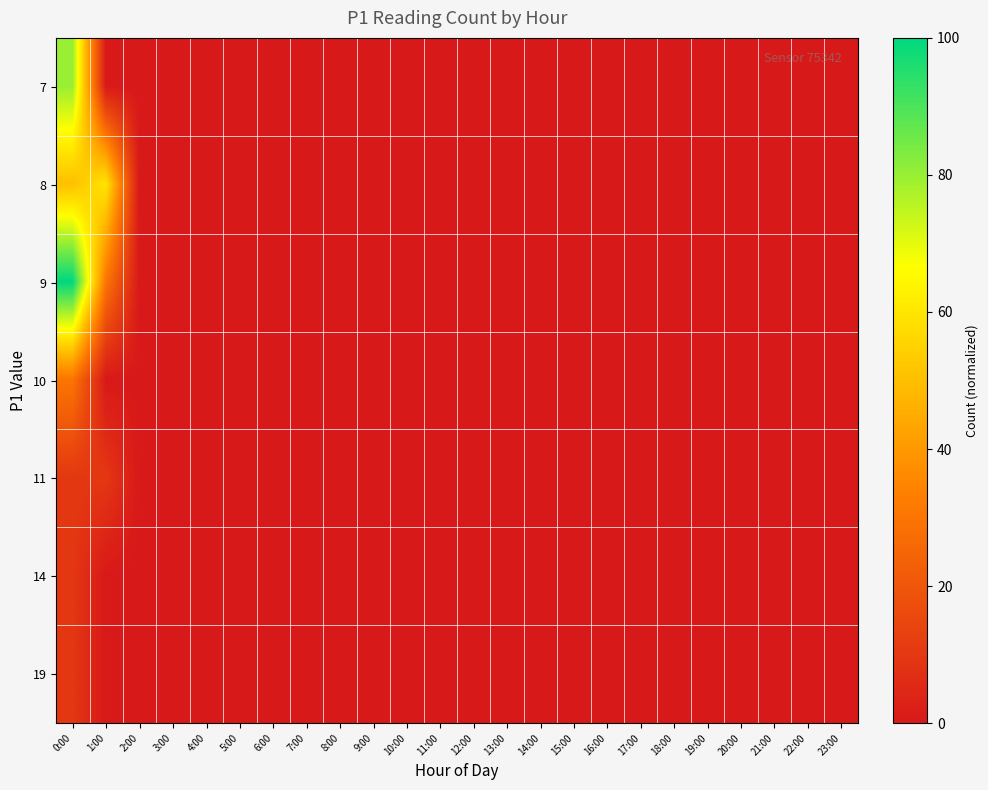

Rank the series at 8:00 from highest to lowest value.

7, 8, 9, 10, 11, 14, 19